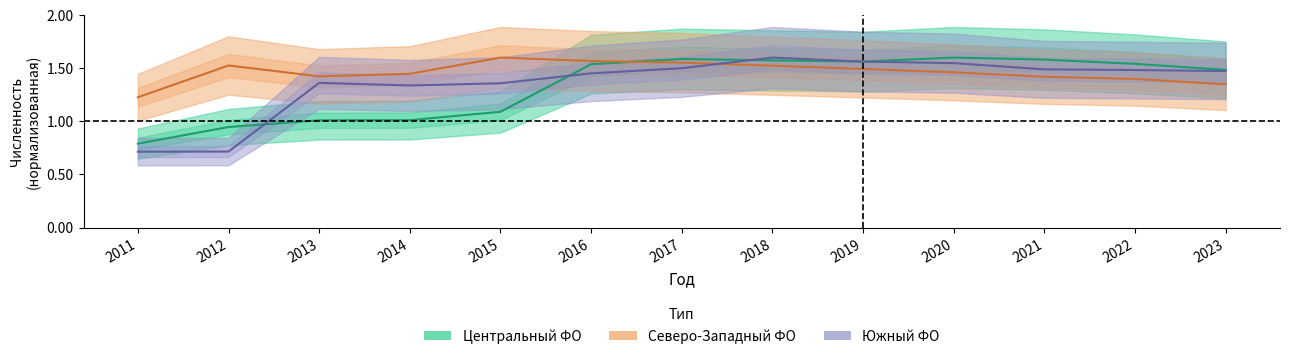

True or false: Северо-Западный ФО has a value of 1.2 at 2011.

True